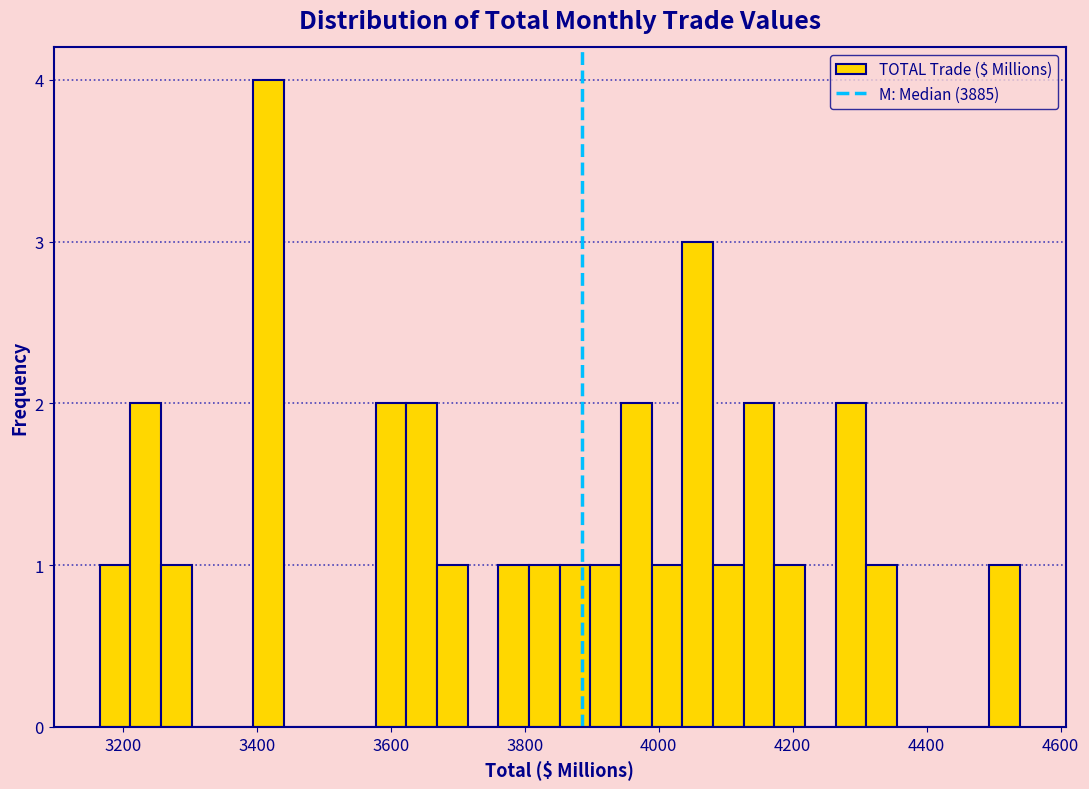

Around what value on the x-axis is the tallest bar? Give the approximate position of its centre, as read against the axis.

3420